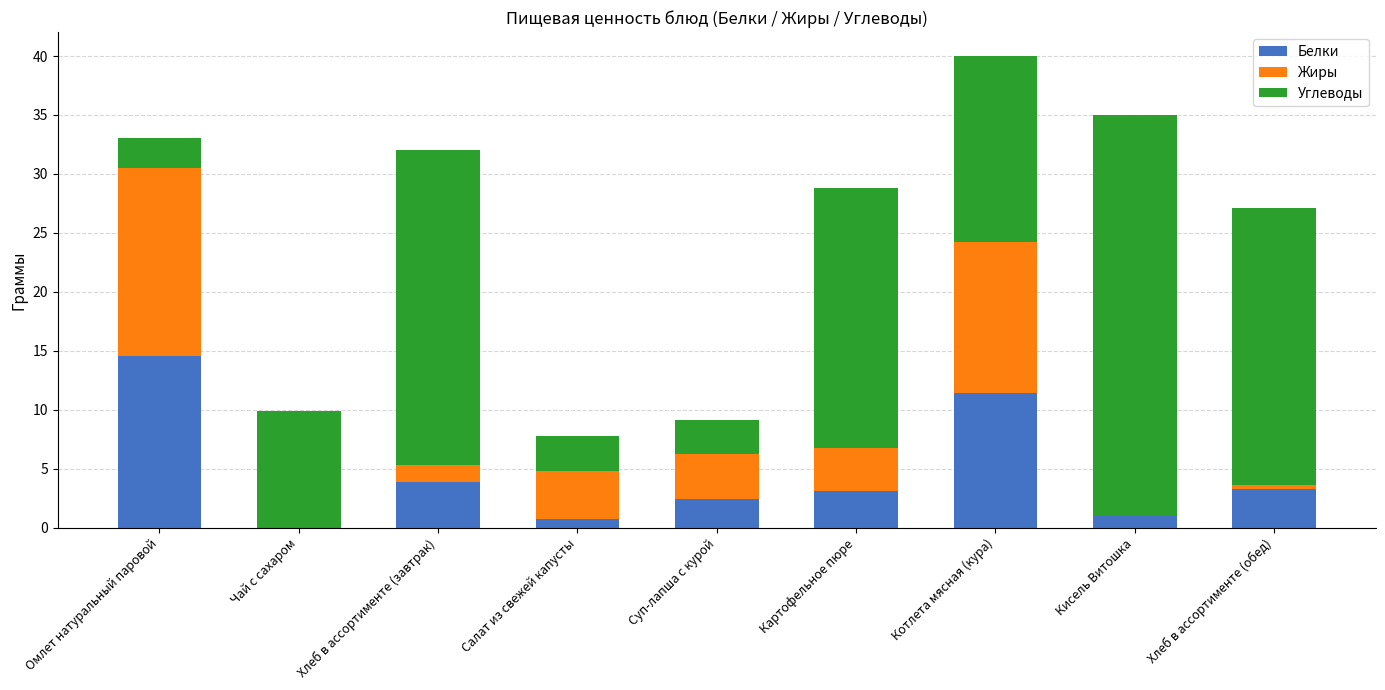

What is the total value across all series at Кисель Витошка?

35.0